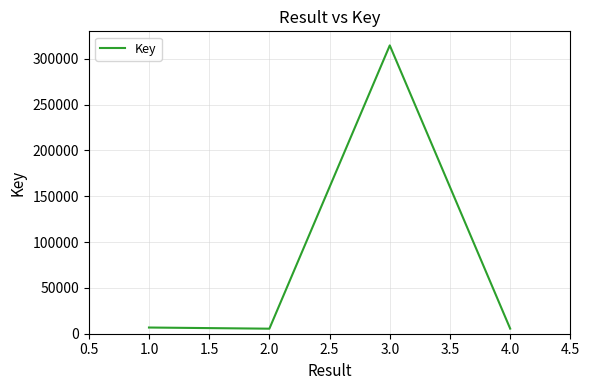

What is the sum of all values?

332459